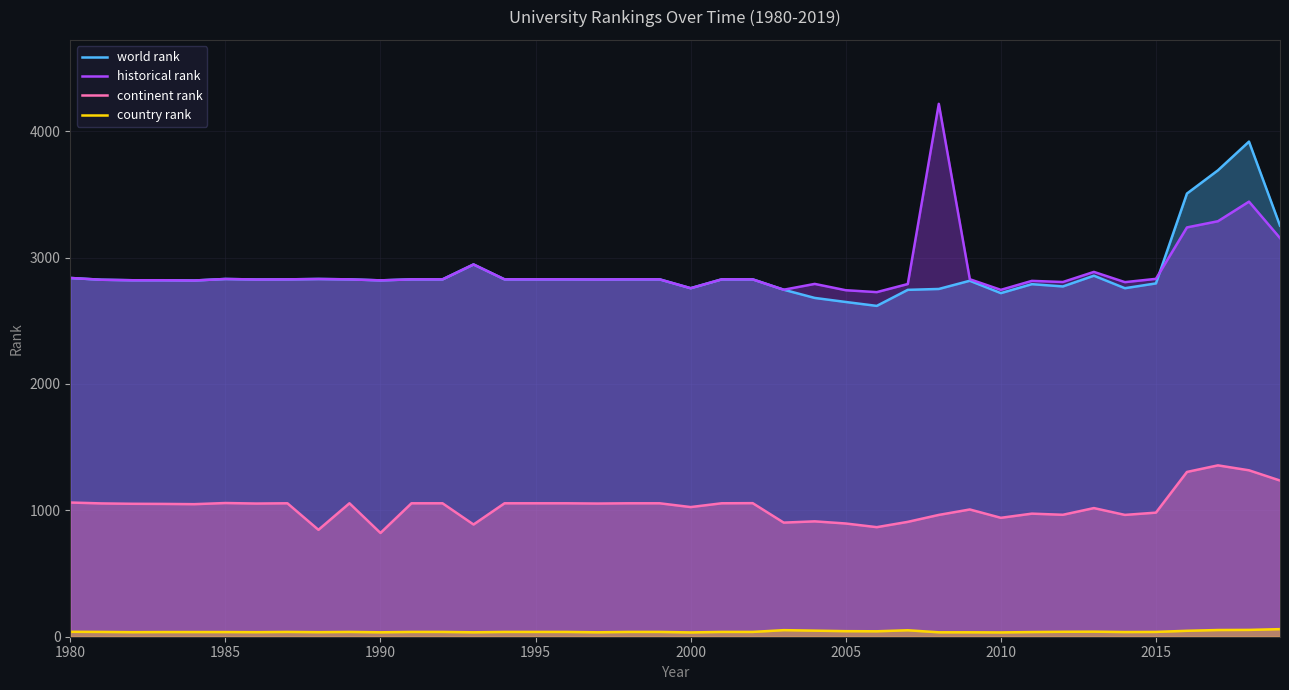

After their last crossing, which series has the higher values: historical rank or world rank?

world rank